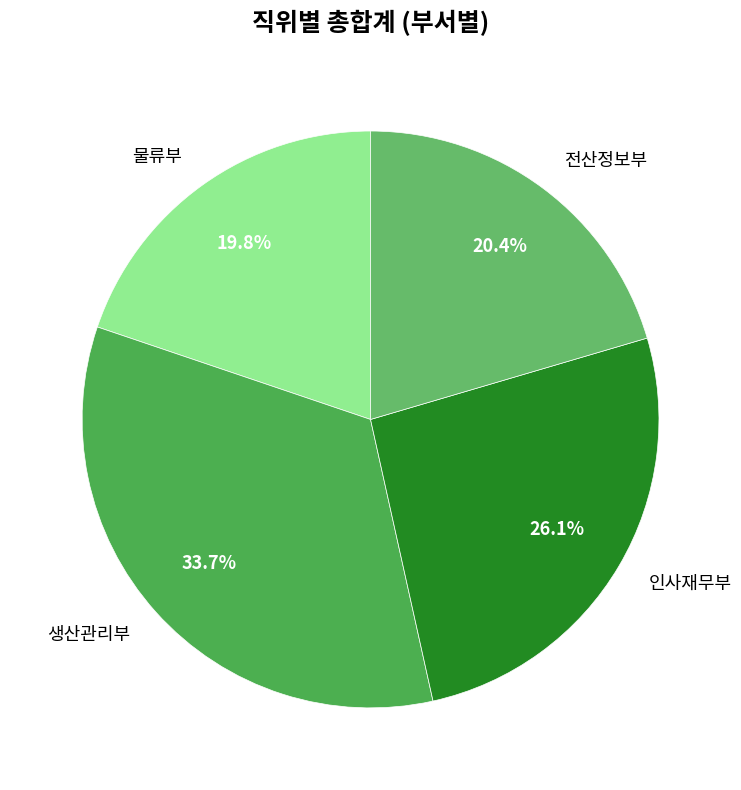

Which has a higher value, 인사재무부 or 생산관리부?

생산관리부